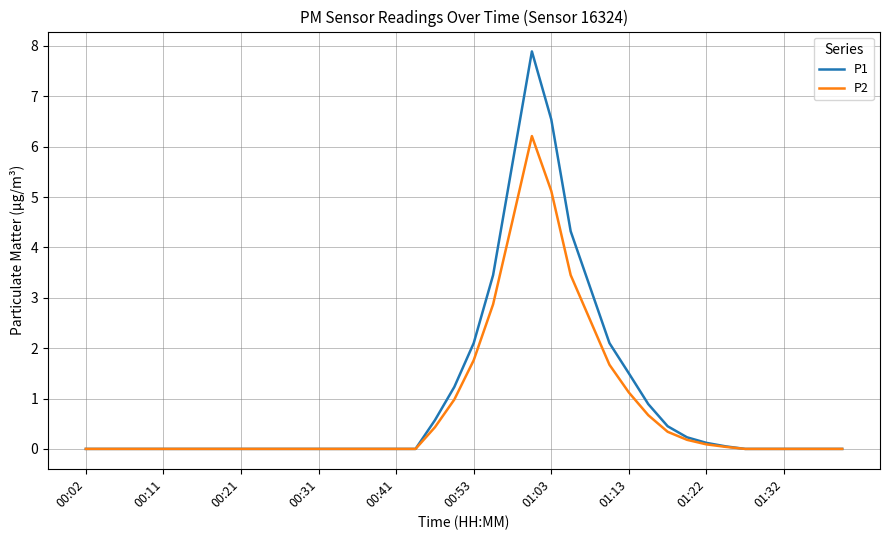

List the series in order of their peak value, highest first.

P1, P2